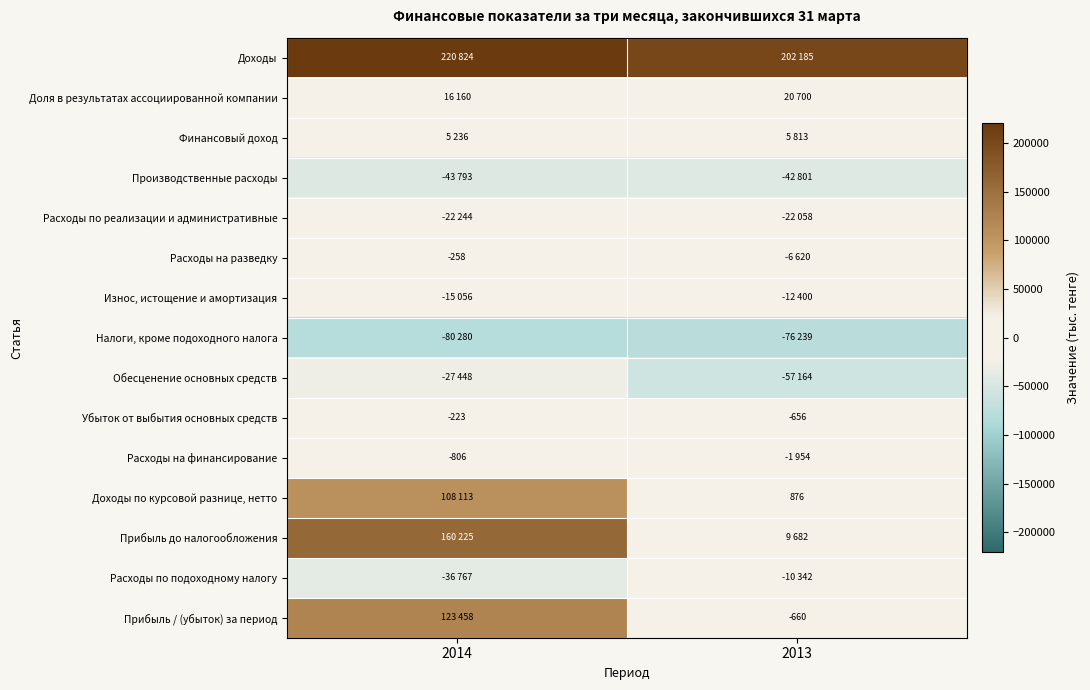

List the labels in order of Убыток от выбытия основных средств value, smallest first.

2013, 2014